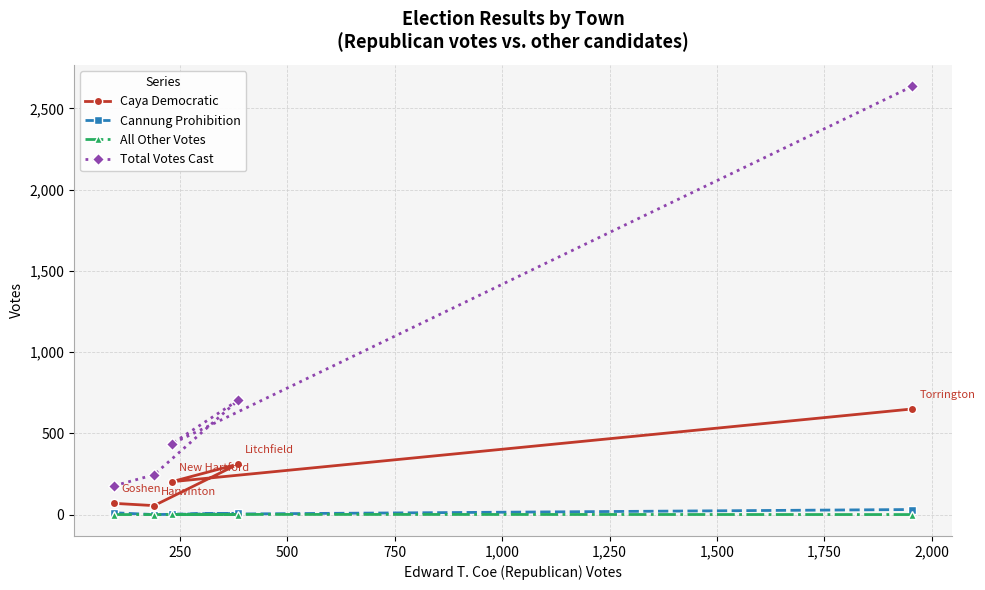

Which series has the widest spread of values?

Total Votes Cast